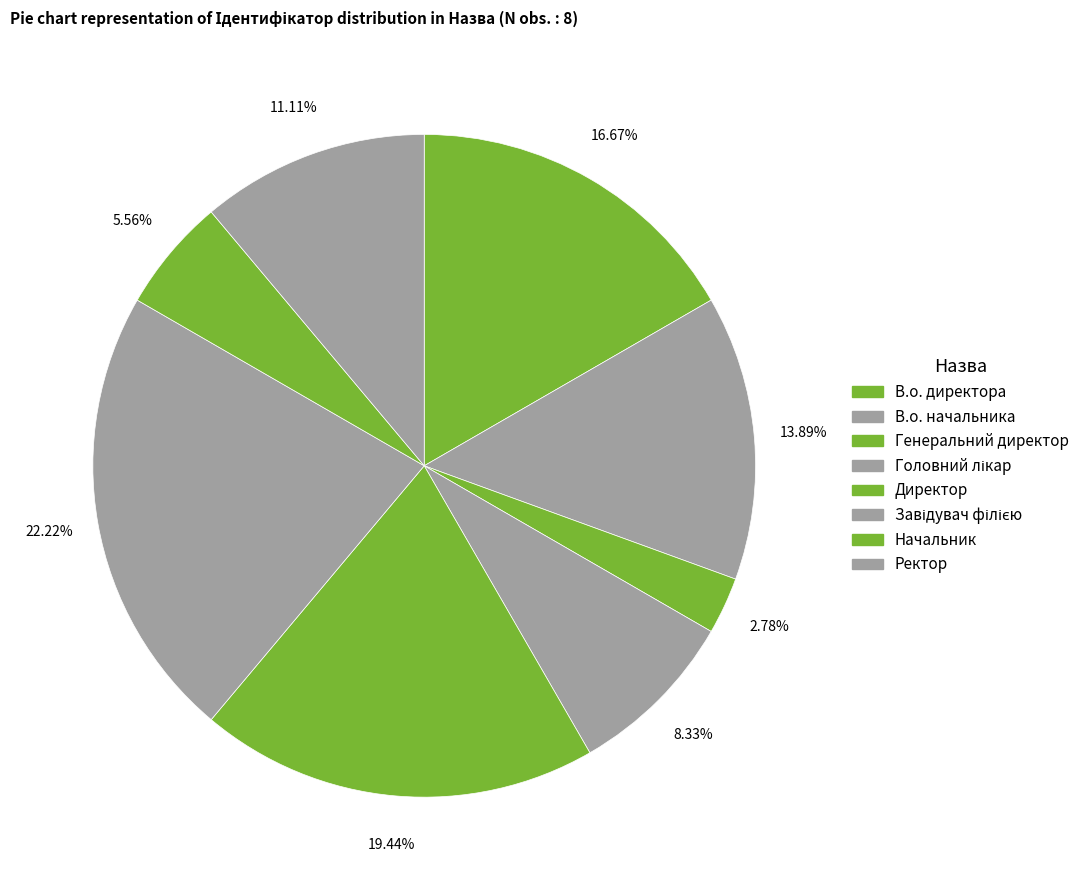

How many segments does this pie chart have?

8